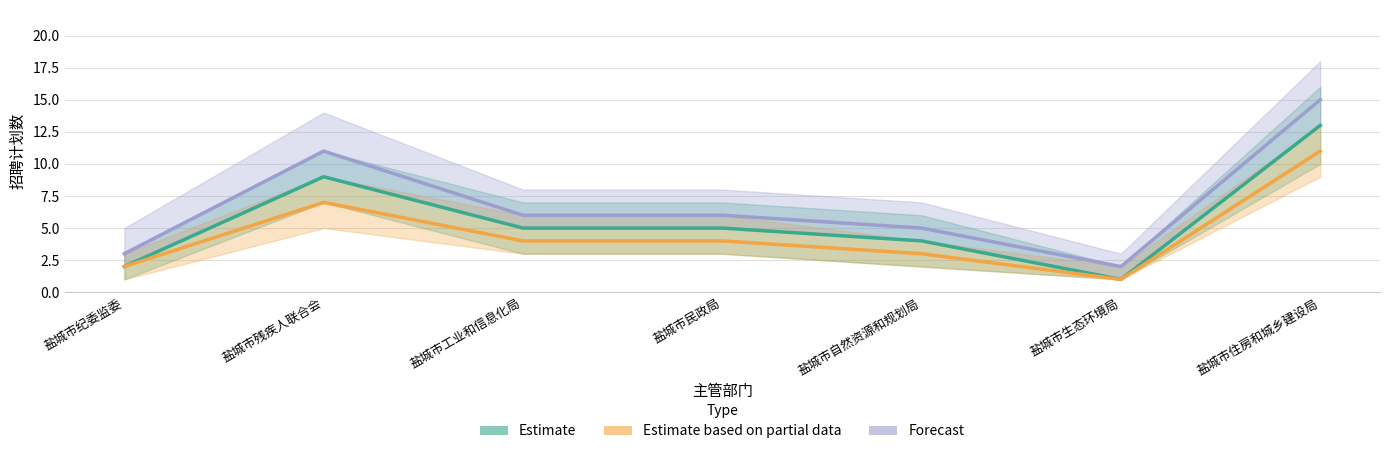

True or false: Estimate has more than 2 interior local peaks.

False